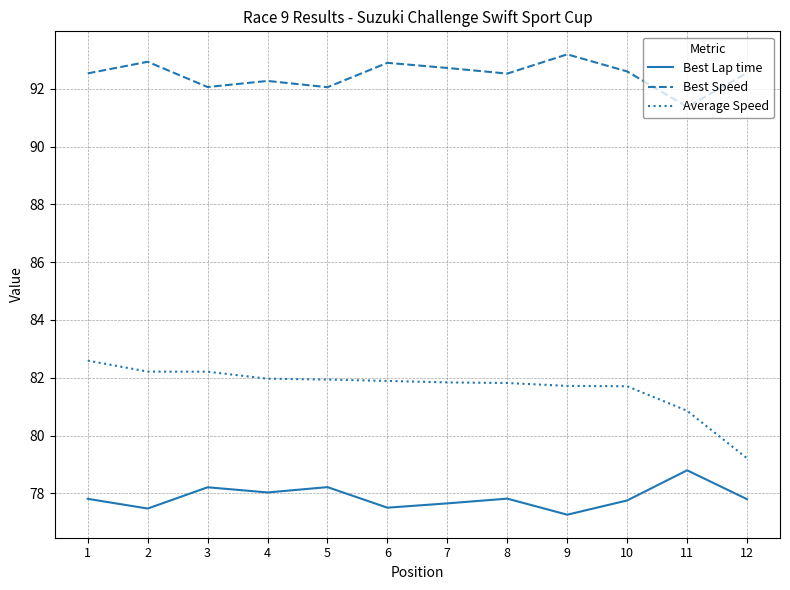

Which series has the widest spread of values?

Average Speed